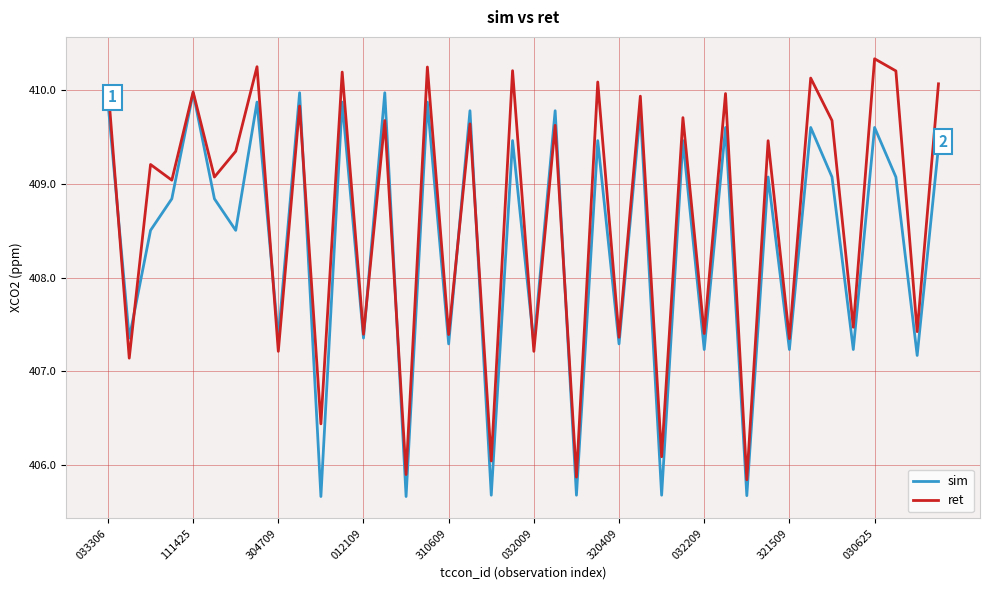

Which series has the largest total across all categories?

ret